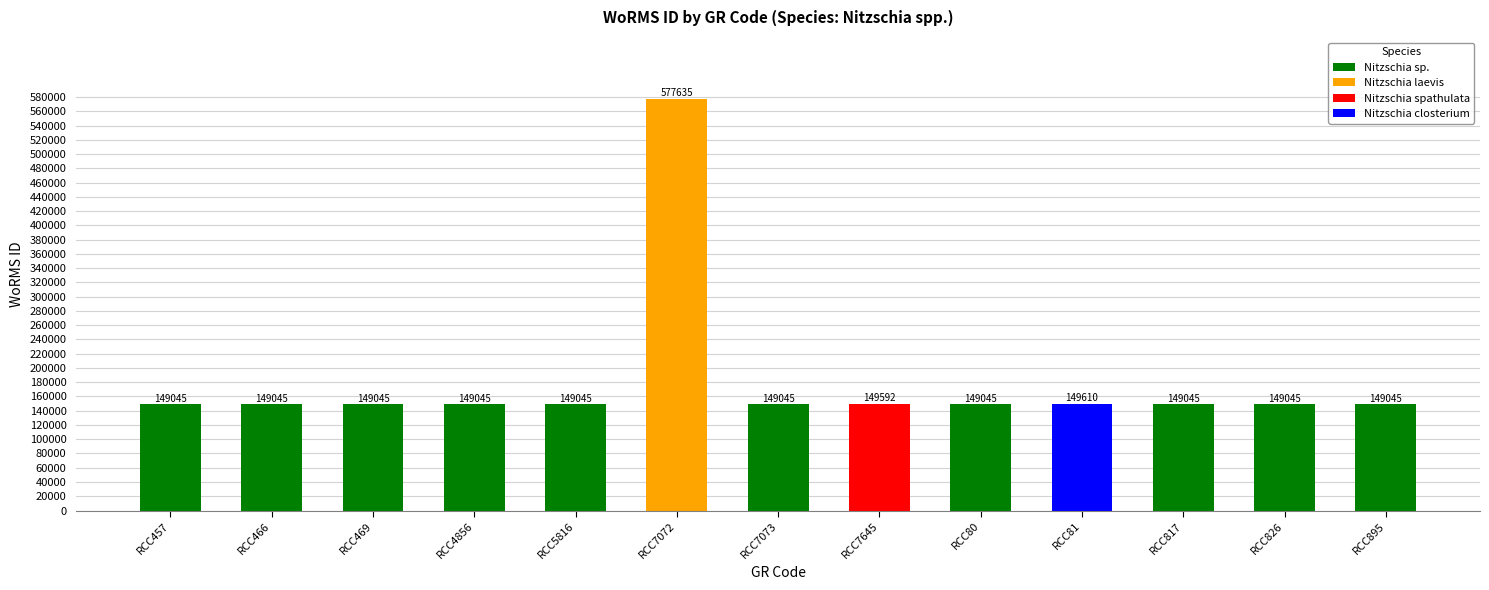

Between RCC895 and RCC81, which is larger?

RCC81